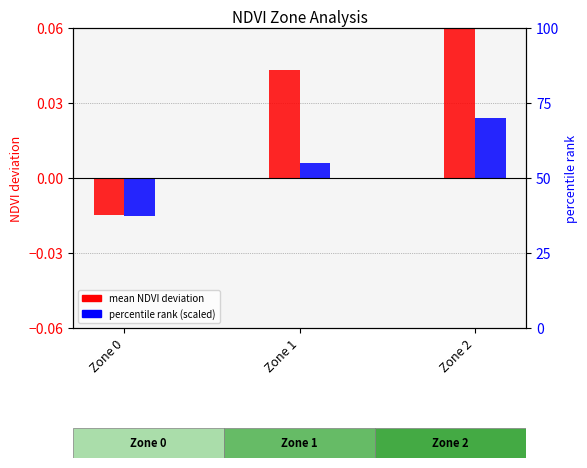

Reading left to right, extract all data points from this chart.

mean NDVI deviation: -0.0	0.0	0.1
percentile rank (scaled): -0.0	0.0	0.0